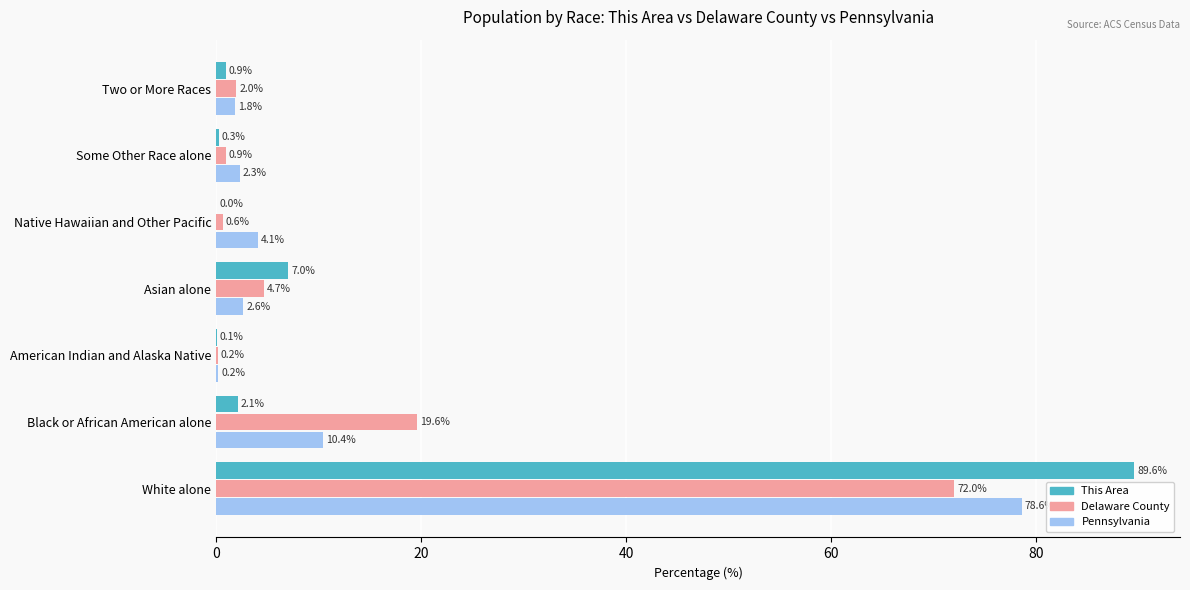

What is the sum of all Delaware County values?

100.0